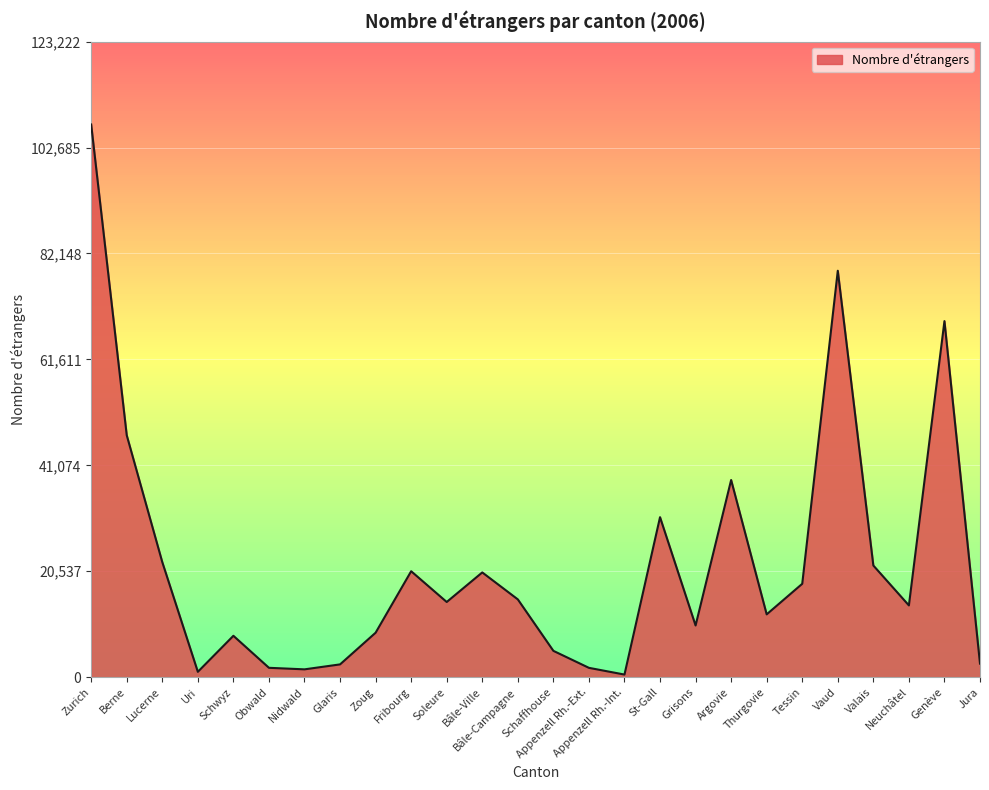

How many lines are shown in the chart?

1